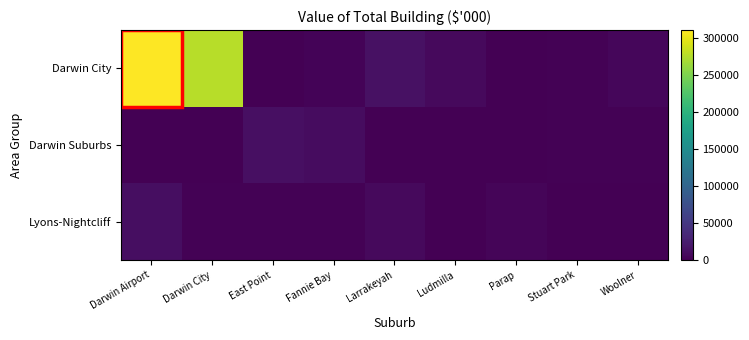

What is the spread (max minus min) of values at East Point?

12151.2